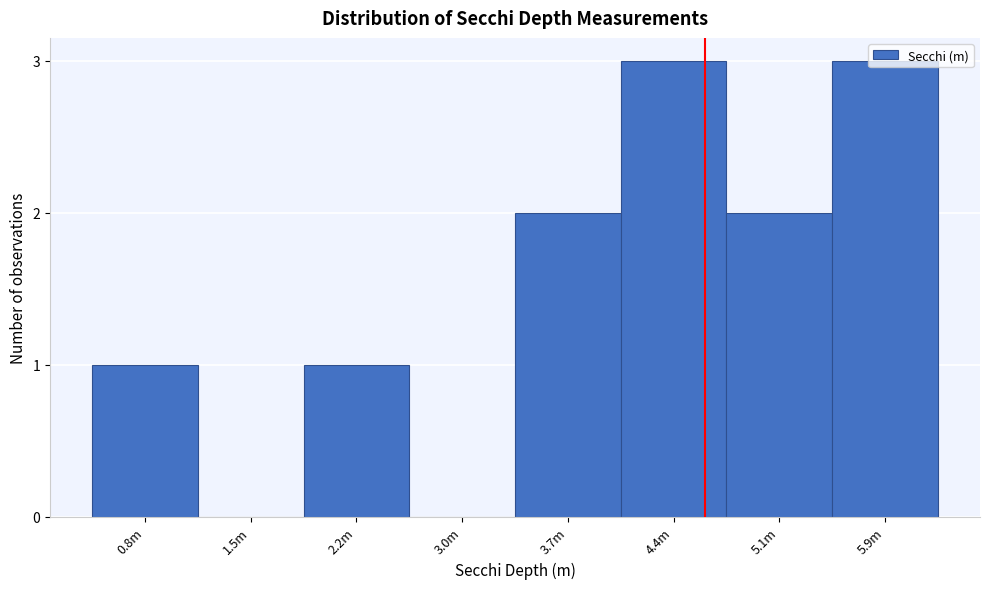

The chart shows a value of 0 at 1.5m. True or false?

True